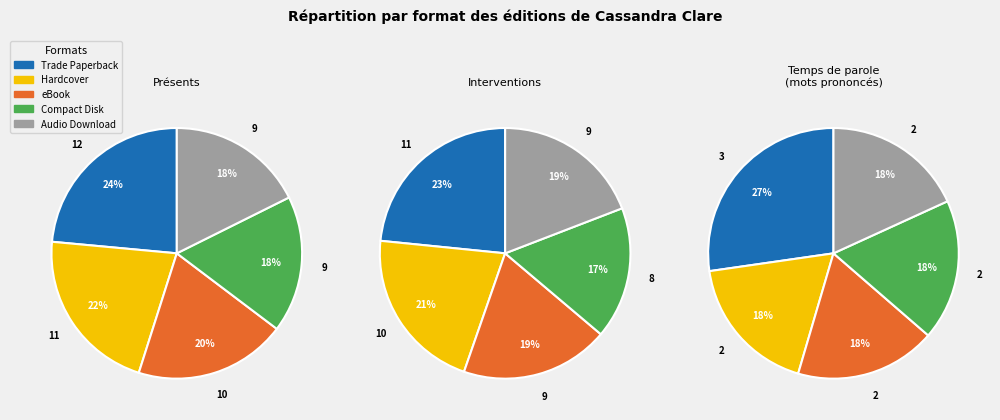

Is it true that Compact Disk is 23% of the pie?

False